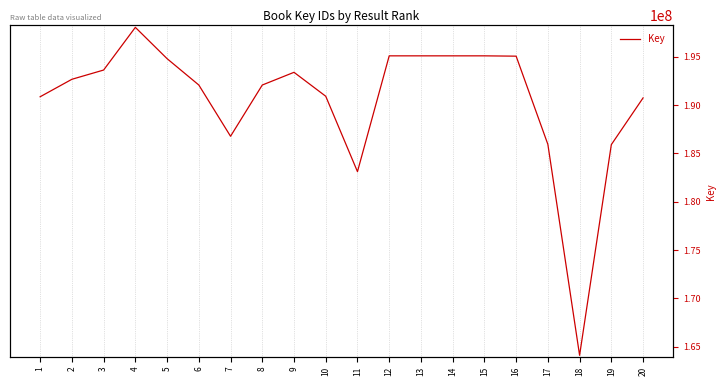

At which label does the data first exceed 192678504?

3